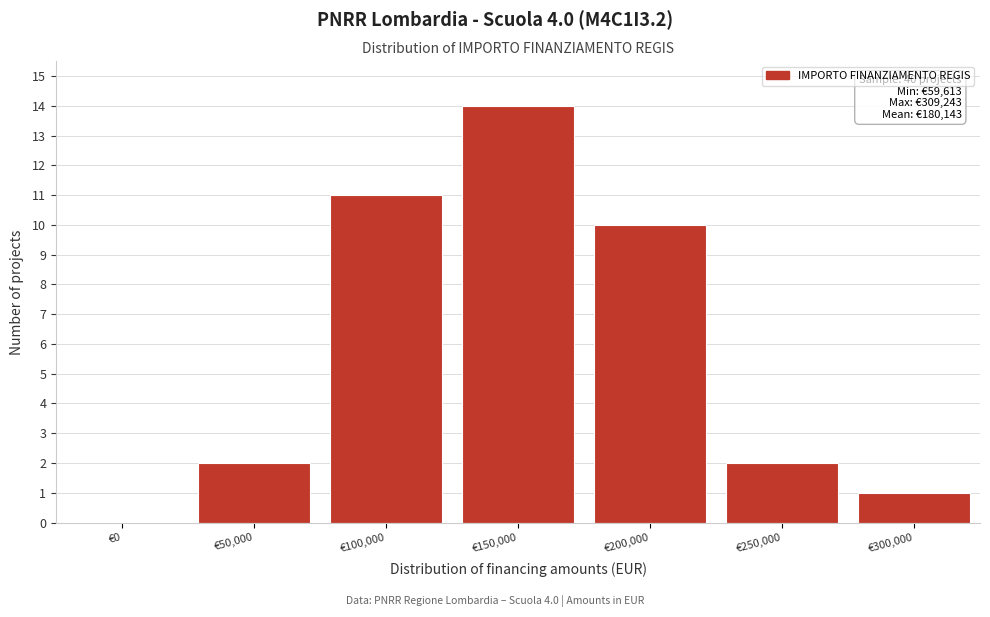

Reading left to right, what are all the values shown in this chart?

€0=0	€50,000=2	€100,000=11	€150,000=14	€200,000=10	€250,000=2	€300,000=1